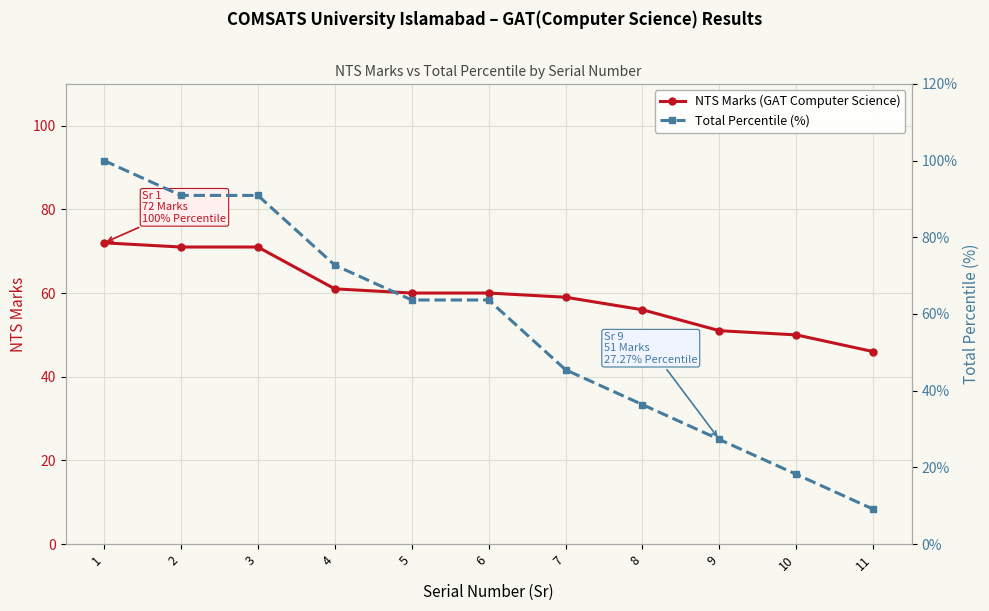

What is the maximum value for NTS Marks (GAT Computer Science)?

72